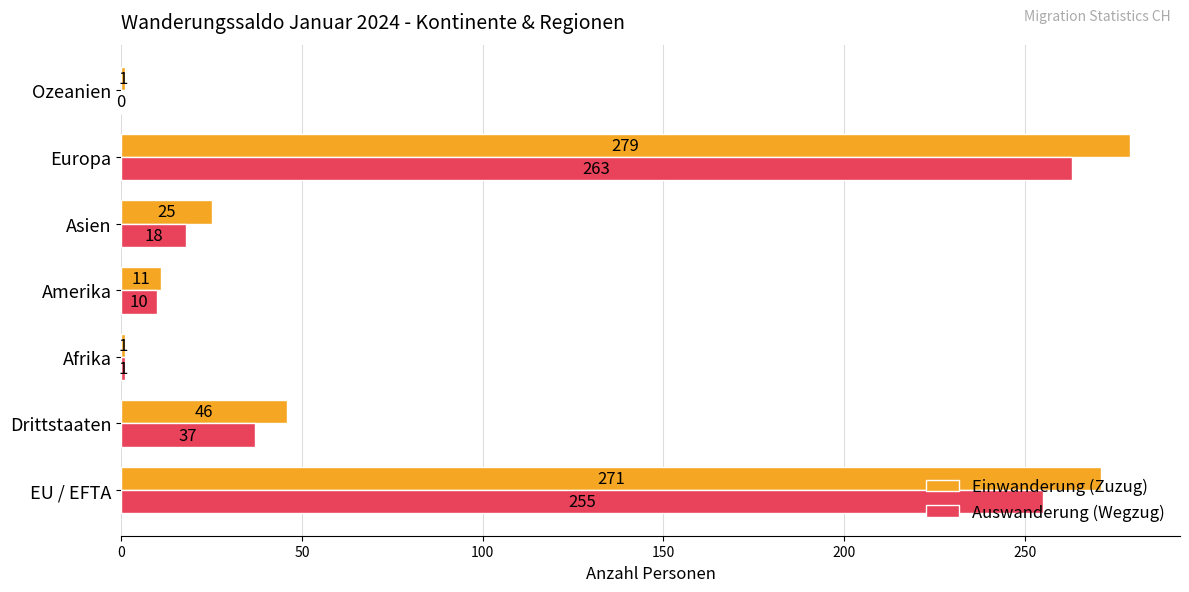

At which category is the sum across all series the highest?

Europa